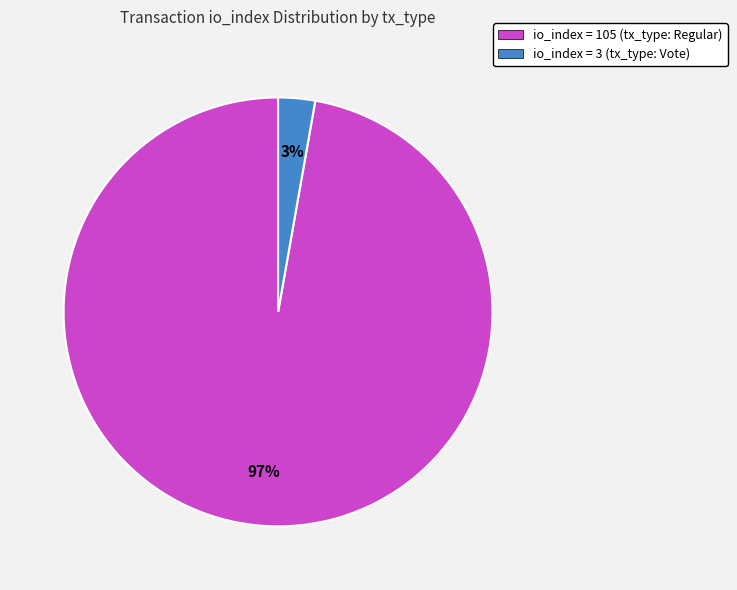

Do io_index = 105 (tx_type: Regular) and io_index = 3 (tx_type: Vote) together represent more than half of the pie?

Yes